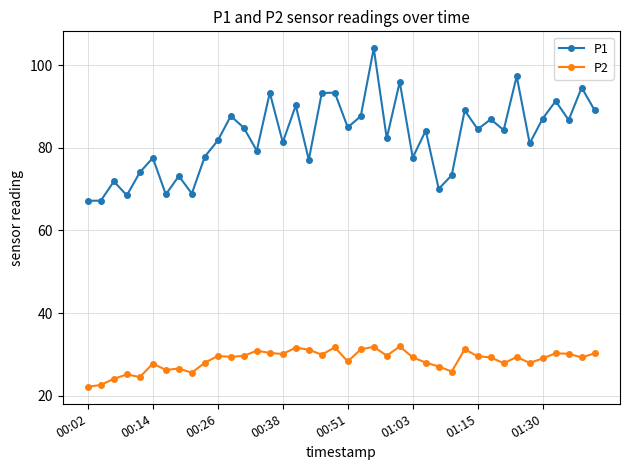

True or false: P1 and P2 cross at least once.

False